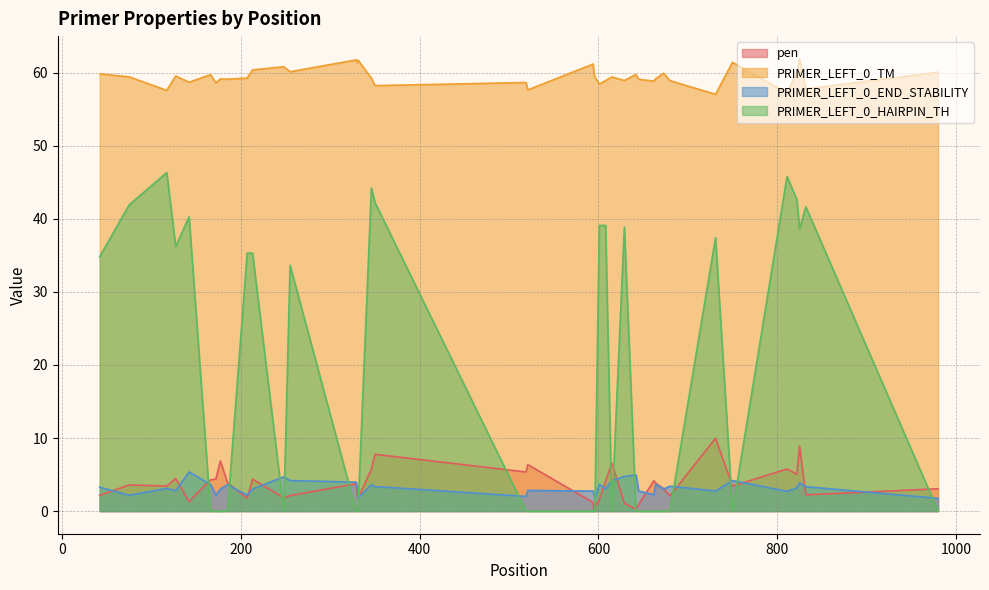

How many lines are shown in the chart?

4